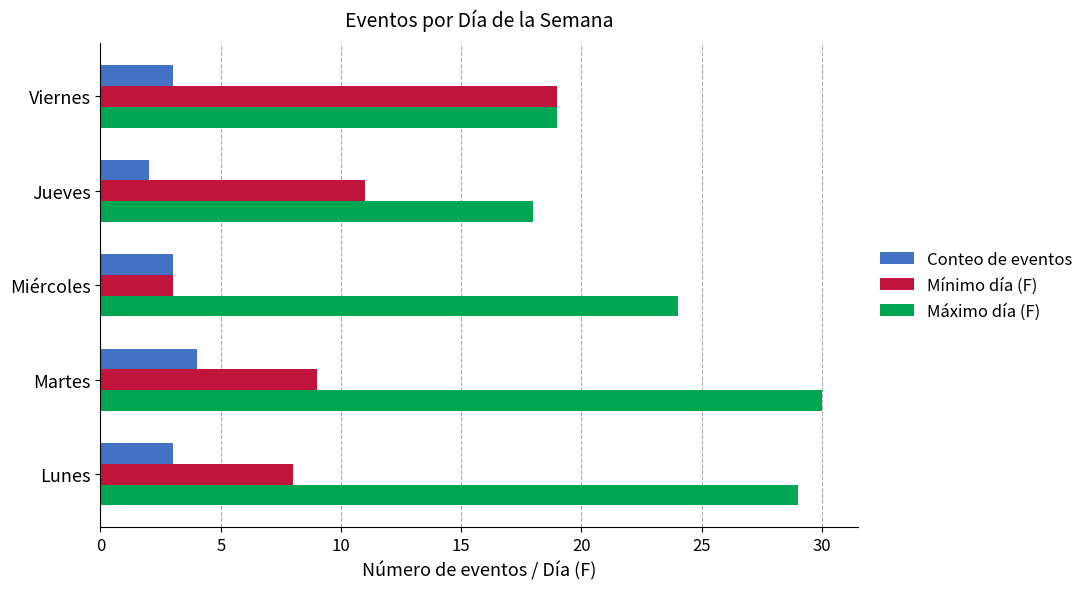

What are all the series names shown in the legend?

Conteo de eventos, Mínimo día (F), Máximo día (F)